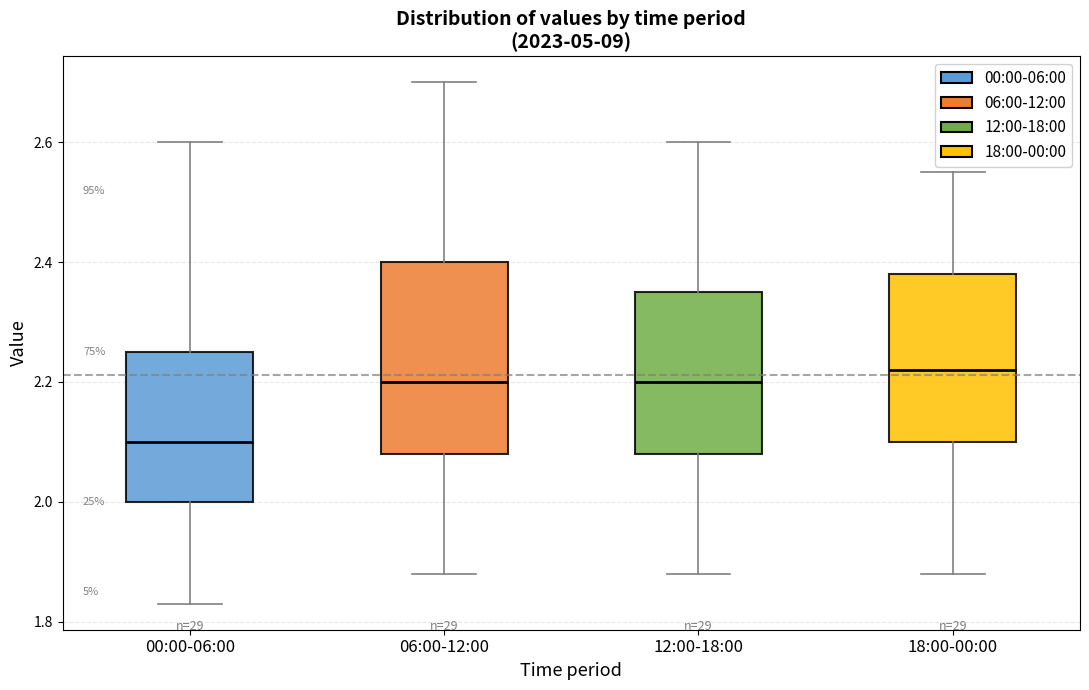

Which box's median line is the highest?

18:00-00:00